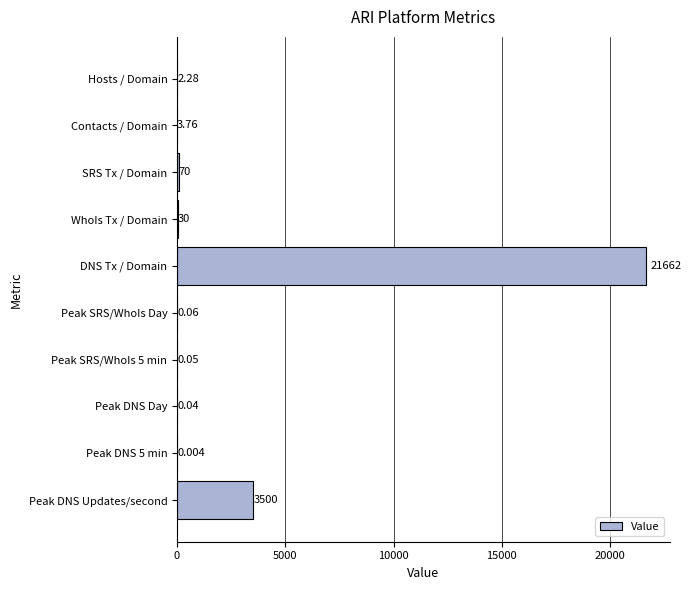

What is the maximum value shown in the chart?

21662.0